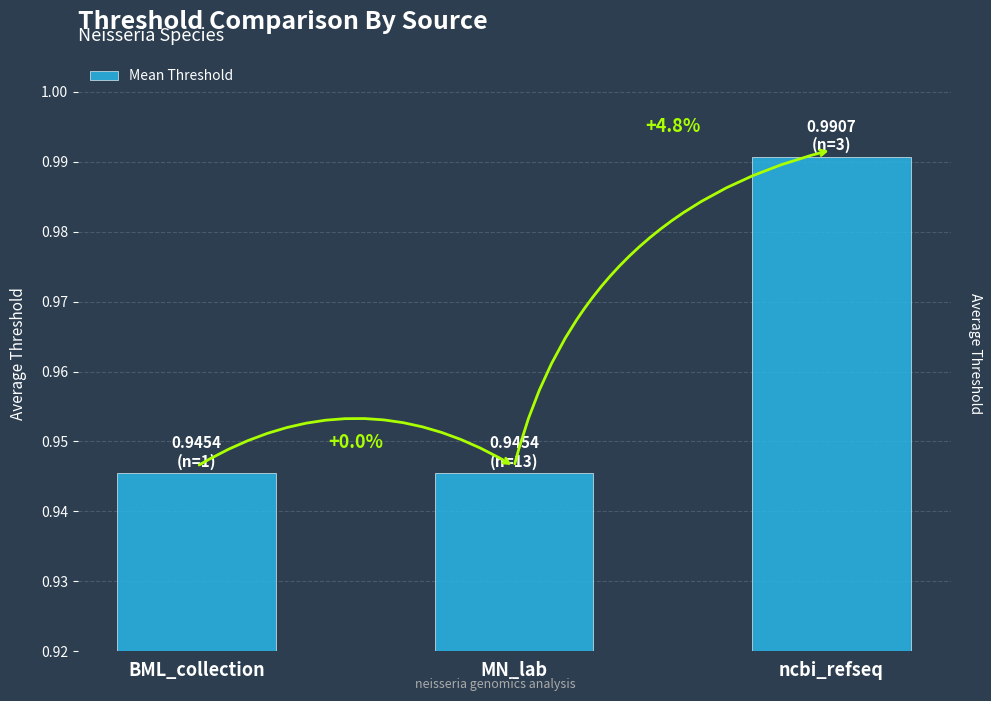

How many bars are there in total?

3